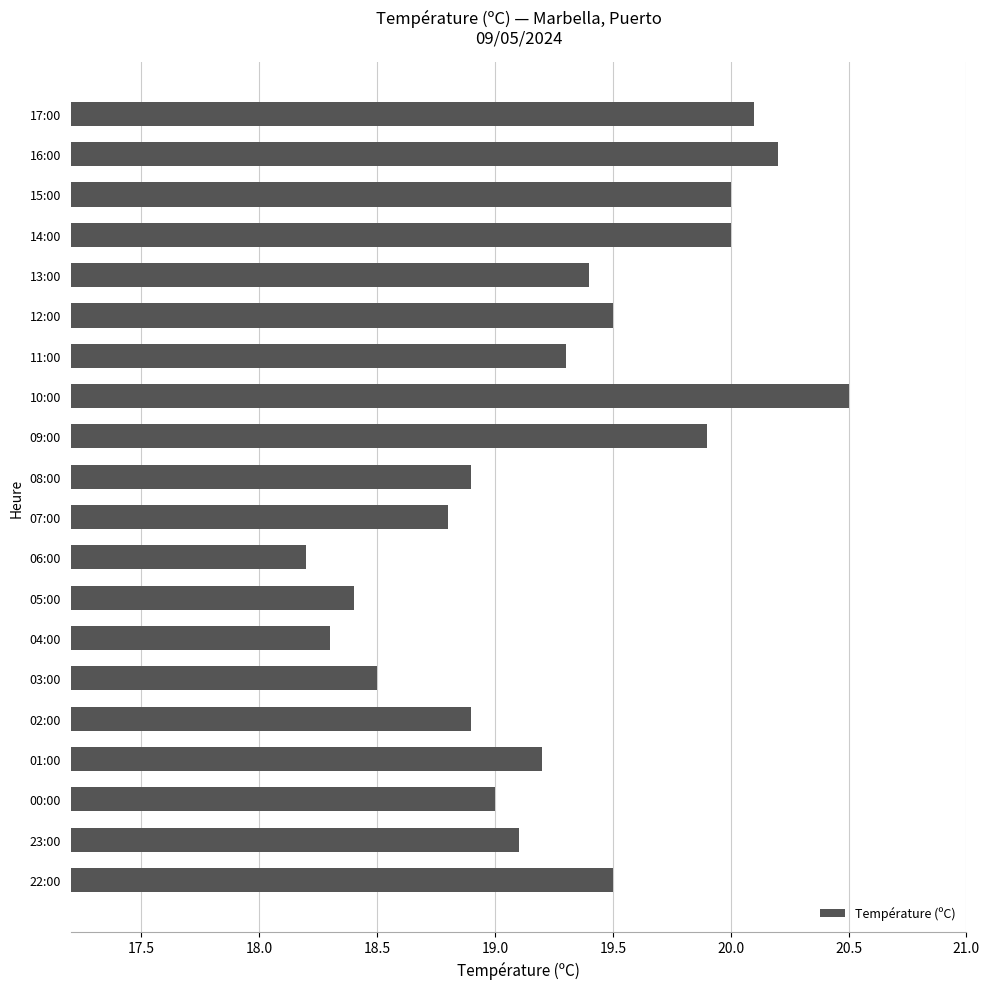

Reading top to bottom, transcribe all the data shown in this chart.

17:00=20.1	16:00=20.2	15:00=20.0	14:00=20.0	13:00=19.4	12:00=19.5	11:00=19.3	10:00=20.5	09:00=19.9	08:00=18.9	07:00=18.8	06:00=18.2	05:00=18.4	04:00=18.3	03:00=18.5	02:00=18.9	01:00=19.2	00:00=19.0	23:00=19.1	22:00=19.5